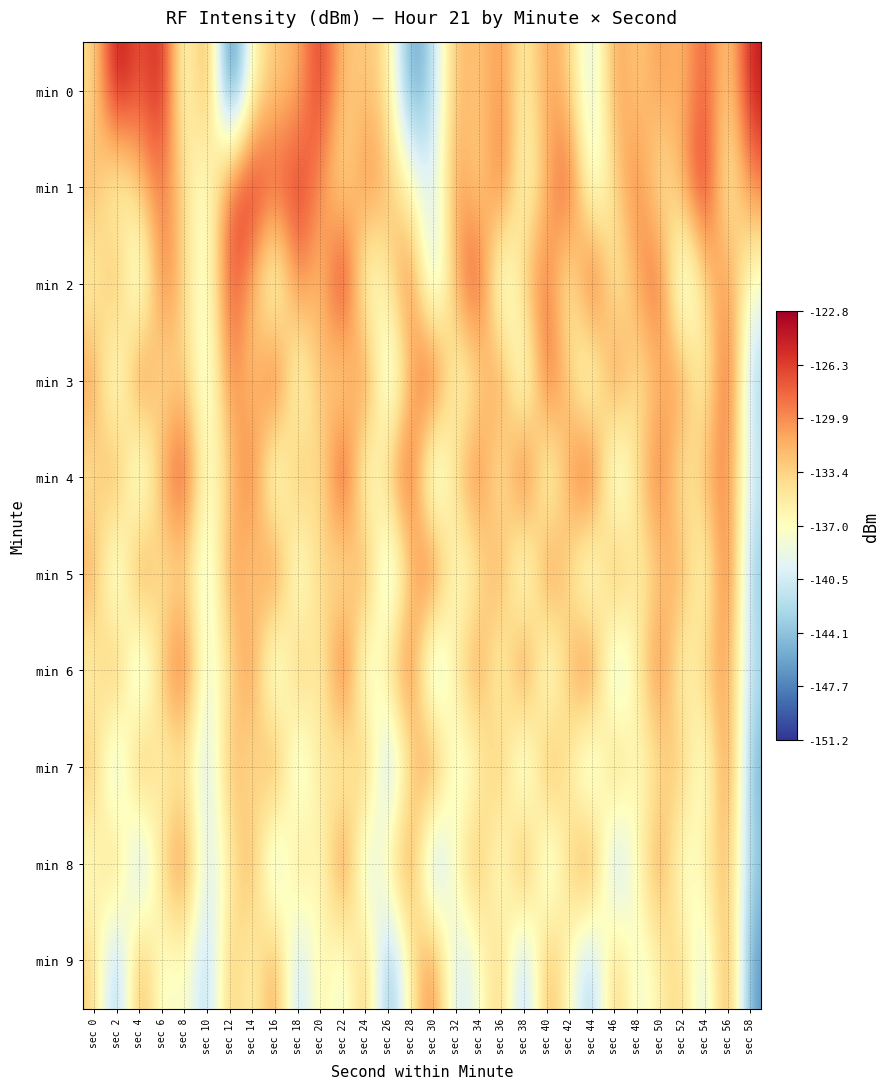

Reading left to right, what are all the values shown in this chart?

min 0: sec 0=-134.3	sec 2=-122.8	sec 4=-128.2	sec 6=-123.9	sec 8=-139.1	sec 10=-128.8	sec 12=-151.2	sec 14=-135.8	sec 16=-132.8	sec 18=-131.9	sec 20=-125.3	sec 22=-133.0	sec 24=-132.6	sec 26=-134.4	sec 28=-147.3	sec 30=-142.0	sec 32=-131.3	sec 34=-133.1	sec 36=-129.7	sec 38=-136.4	sec 40=-130.4	sec 42=-133.2	sec 44=-141.2	sec 46=-129.9	sec 48=-133.6	sec 50=-130.1	sec 52=-132.4	sec 54=-127.0	sec 56=-134.5	sec 58=-124.2
min 1: sec 0=-131.4	sec 2=-138.1	sec 4=-132.5	sec 6=-128.7	sec 8=-133.9	sec 10=-139.1	sec 12=-127.2	sec 14=-124.7	sec 16=-127.5	sec 18=-125.5	sec 20=-130.1	sec 22=-135.2	sec 24=-128.9	sec 26=-132.1	sec 28=-136.4	sec 30=-141.0	sec 32=-129.5	sec 34=-134.7	sec 36=-127.3	sec 38=-138.2	sec 40=-131.6	sec 42=-125.9	sec 44=-140.2	sec 46=-133.8	sec 48=-128.4	sec 50=-136.1	sec 52=-130.9	sec 54=-124.5	sec 56=-137.3	sec 58=-129.2
min 2: sec 0=-136.5	sec 2=-129.8	sec 4=-142.3	sec 6=-127.6	sec 8=-134.1	sec 10=-138.9	sec 12=-126.4	sec 14=-131.7	sec 16=-140.5	sec 18=-128.3	sec 20=-133.6	sec 22=-122.9	sec 24=-139.4	sec 26=-135.0	sec 28=-127.8	sec 30=-143.2	sec 32=-130.6	sec 34=-125.3	sec 36=-141.7	sec 38=-132.4	sec 40=-128.1	sec 42=-137.6	sec 44=-124.8	sec 46=-136.9	sec 48=-131.2	sec 50=-126.7	sec 52=-142.8	sec 54=-133.5	sec 56=-129.4	sec 58=-138.3
min 3: sec 0=-129.7	sec 2=-141.2	sec 4=-126.5	sec 6=-135.8	sec 8=-132.3	sec 10=-140.6	sec 12=-128.4	sec 14=-133.9	sec 16=-125.2	sec 18=-139.7	sec 20=-130.8	sec 22=-136.4	sec 24=-127.1	sec 26=-142.5	sec 28=-131.6	sec 30=-124.9	sec 32=-138.2	sec 34=-134.7	sec 36=-128.6	sec 38=-141.3	sec 40=-126.8	sec 42=-133.1	sec 44=-140.4	sec 46=-127.9	sec 48=-135.5	sec 50=-132.0	sec 52=-129.3	sec 54=-137.8	sec 56=-125.6	sec 58=-143.1
min 4: sec 0=-135.4	sec 2=-128.7	sec 4=-143.0	sec 6=-130.2	sec 8=-125.8	sec 10=-138.5	sec 12=-133.2	sec 14=-127.4	sec 16=-141.6	sec 18=-129.9	sec 20=-136.3	sec 22=-123.5	sec 24=-140.1	sec 26=-131.8	sec 28=-126.2	sec 30=-144.0	sec 32=-132.7	sec 34=-128.0	sec 36=-137.4	sec 38=-124.6	sec 40=-139.8	sec 42=-130.5	sec 44=-125.1	sec 46=-142.2	sec 48=-133.9	sec 50=-127.6	sec 52=-136.7	sec 54=-131.4	sec 56=-128.8	sec 58=-140.9
min 5: sec 0=-130.3	sec 2=-142.7	sec 4=-127.0	sec 6=-136.2	sec 8=-133.5	sec 10=-141.0	sec 12=-129.1	sec 14=-134.6	sec 16=-126.5	sec 18=-140.8	sec 20=-131.9	sec 22=-137.3	sec 24=-128.4	sec 26=-143.6	sec 28=-132.5	sec 30=-125.7	sec 32=-139.1	sec 34=-135.4	sec 36=-129.5	sec 38=-142.1	sec 40=-127.8	sec 42=-134.4	sec 44=-141.5	sec 46=-128.9	sec 48=-136.6	sec 50=-133.0	sec 52=-130.4	sec 54=-138.9	sec 56=-126.1	sec 58=-144.3
min 6: sec 0=-136.8	sec 2=-129.1	sec 4=-144.4	sec 6=-131.5	sec 8=-126.9	sec 10=-139.8	sec 12=-134.5	sec 14=-128.7	sec 16=-142.9	sec 18=-130.2	sec 20=-137.6	sec 22=-124.8	sec 24=-141.4	sec 26=-133.1	sec 28=-127.5	sec 30=-145.2	sec 32=-134.0	sec 34=-129.3	sec 36=-138.7	sec 38=-125.9	sec 40=-141.2	sec 42=-131.8	sec 44=-126.4	sec 46=-143.5	sec 48=-135.2	sec 50=-128.1	sec 52=-137.9	sec 54=-132.6	sec 56=-130.0	sec 58=-142.3
min 7: sec 0=-131.6	sec 2=-144.1	sec 4=-128.3	sec 6=-137.5	sec 8=-135.0	sec 10=-142.3	sec 12=-130.4	sec 14=-136.0	sec 16=-127.8	sec 18=-142.2	sec 20=-133.2	sec 22=-138.7	sec 24=-129.7	sec 26=-145.0	sec 28=-133.8	sec 30=-127.0	sec 32=-140.4	sec 34=-136.7	sec 36=-130.8	sec 38=-143.4	sec 40=-129.1	sec 42=-135.7	sec 44=-143.0	sec 46=-130.2	sec 48=-138.0	sec 50=-134.3	sec 52=-131.7	sec 54=-140.2	sec 56=-127.4	sec 58=-145.6
min 8: sec 0=-138.1	sec 2=-130.4	sec 4=-145.7	sec 6=-132.8	sec 8=-128.2	sec 10=-141.1	sec 12=-135.8	sec 14=-130.0	sec 16=-144.2	sec 18=-131.5	sec 20=-138.9	sec 22=-126.1	sec 24=-142.7	sec 26=-134.4	sec 28=-128.8	sec 30=-146.5	sec 32=-135.3	sec 34=-130.6	sec 36=-140.0	sec 38=-127.2	sec 40=-142.5	sec 42=-133.1	sec 44=-127.7	sec 46=-144.8	sec 48=-136.5	sec 50=-129.4	sec 52=-139.2	sec 54=-134.9	sec 56=-131.3	sec 58=-143.6
min 9: sec 0=-133.0	sec 2=-145.5	sec 4=-129.6	sec 6=-138.9	sec 8=-136.3	sec 10=-143.6	sec 12=-131.7	sec 14=-137.3	sec 16=-129.1	sec 18=-143.6	sec 20=-134.5	sec 22=-140.0	sec 24=-131.0	sec 26=-146.3	sec 28=-135.1	sec 30=-128.3	sec 32=-141.7	sec 34=-138.0	sec 36=-132.1	sec 38=-144.7	sec 40=-130.4	sec 42=-137.0	sec 44=-144.3	sec 46=-131.5	sec 48=-139.3	sec 50=-135.6	sec 52=-133.0	sec 54=-141.5	sec 56=-128.7	sec 58=-147.0